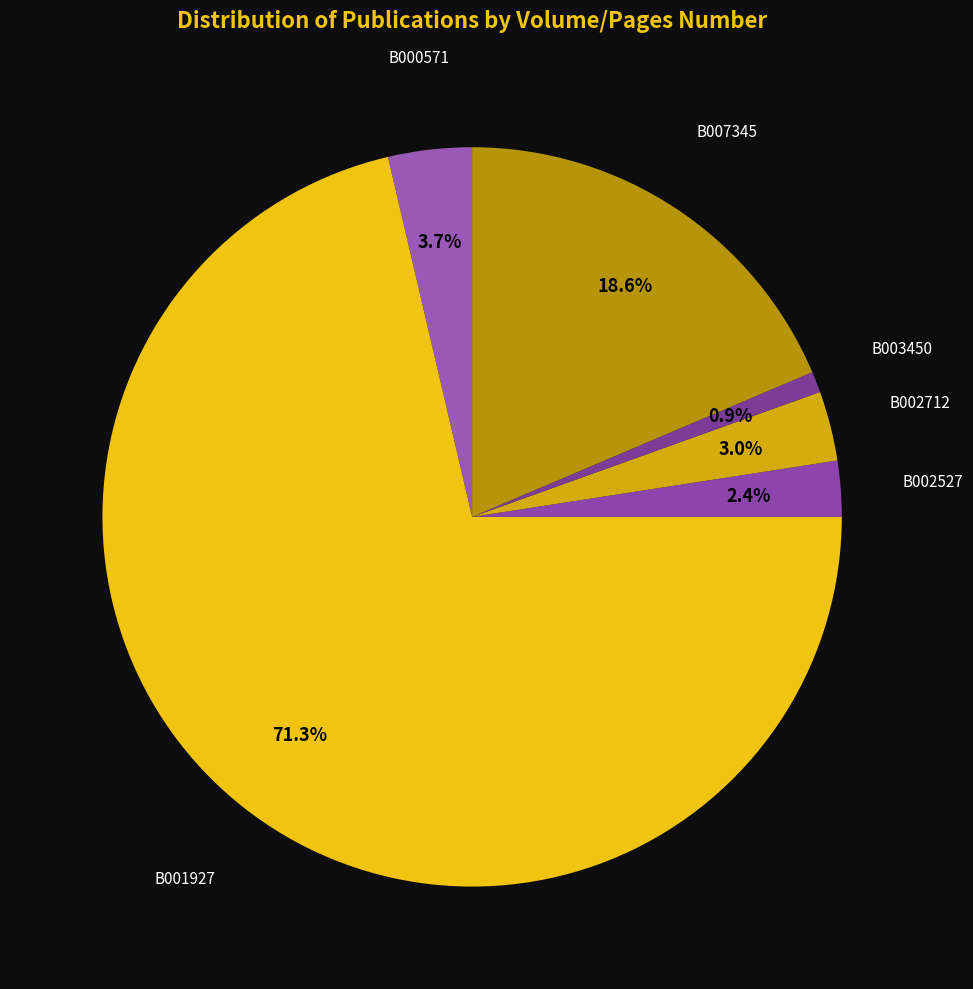

Between B003450 and B001927, which is larger?

B001927